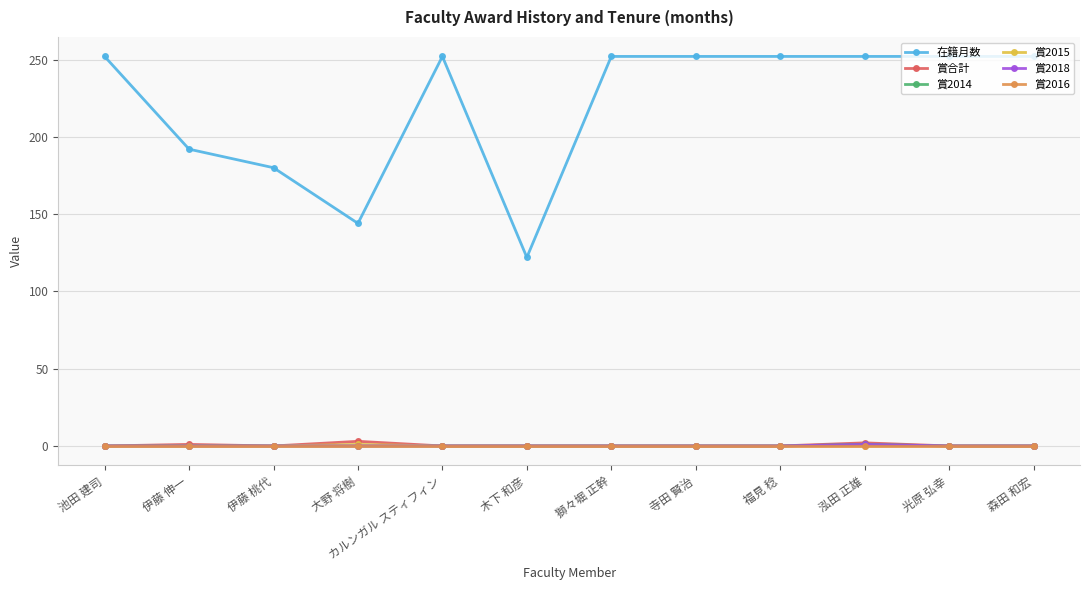

Is the value of 在籍月数 at 伊藤 伸一 greater than the value of 賞2015 at 森田 和宏?

Yes